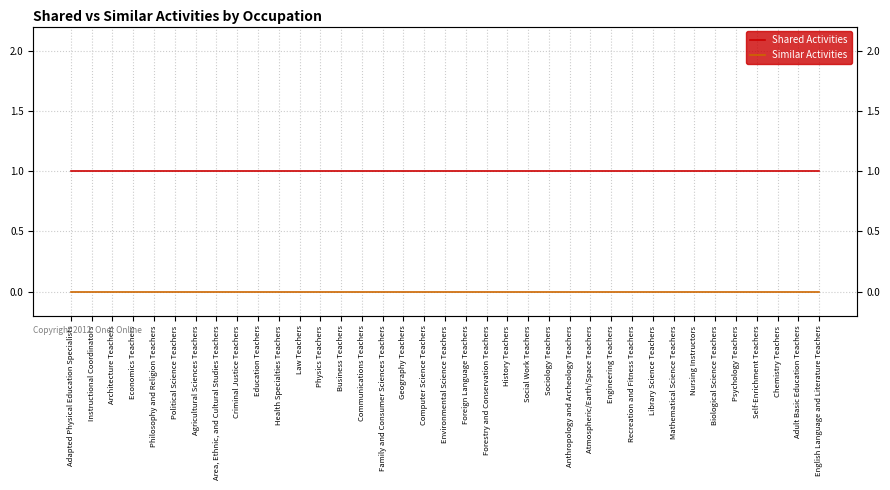

What is the label of the 35th point from the right?

Architecture Teachers